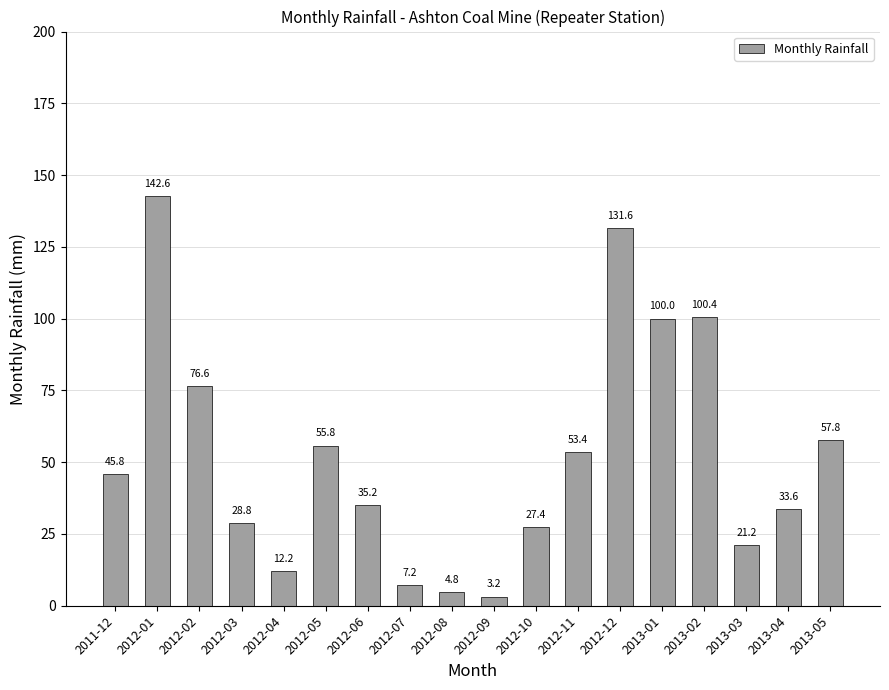

What is the change in value from 2012-01 to 2012-11?

-89.2